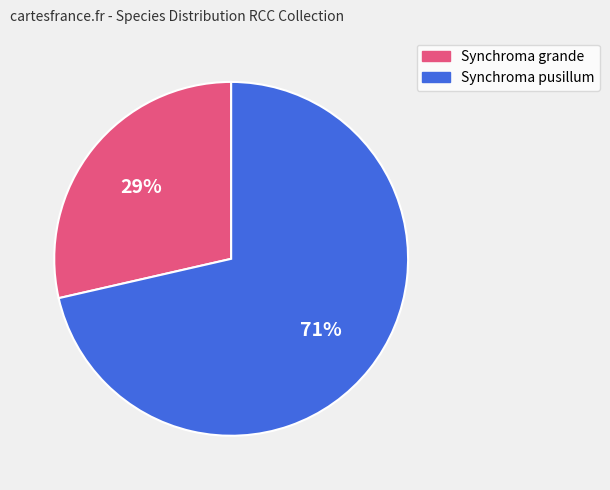

To the nearest percent, what is the average slice percentage?

50%